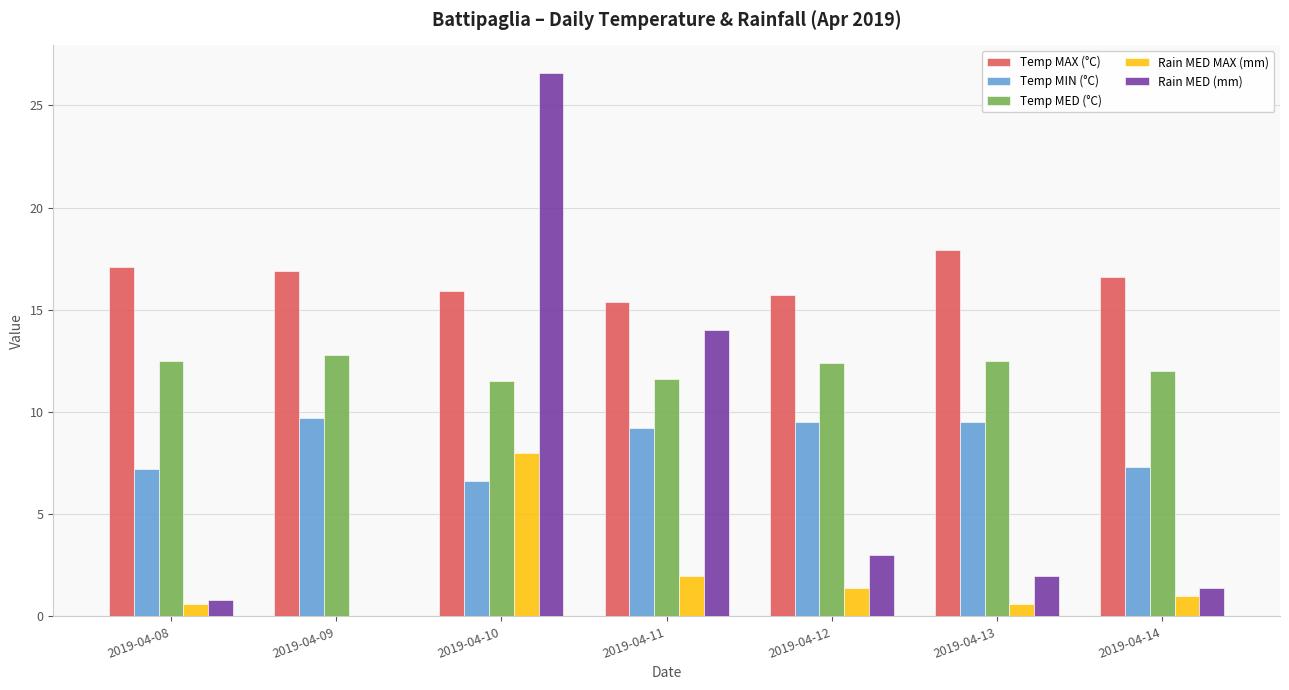

What is the approximate value of Temp MED (°C) at 2019-04-12?

12.4